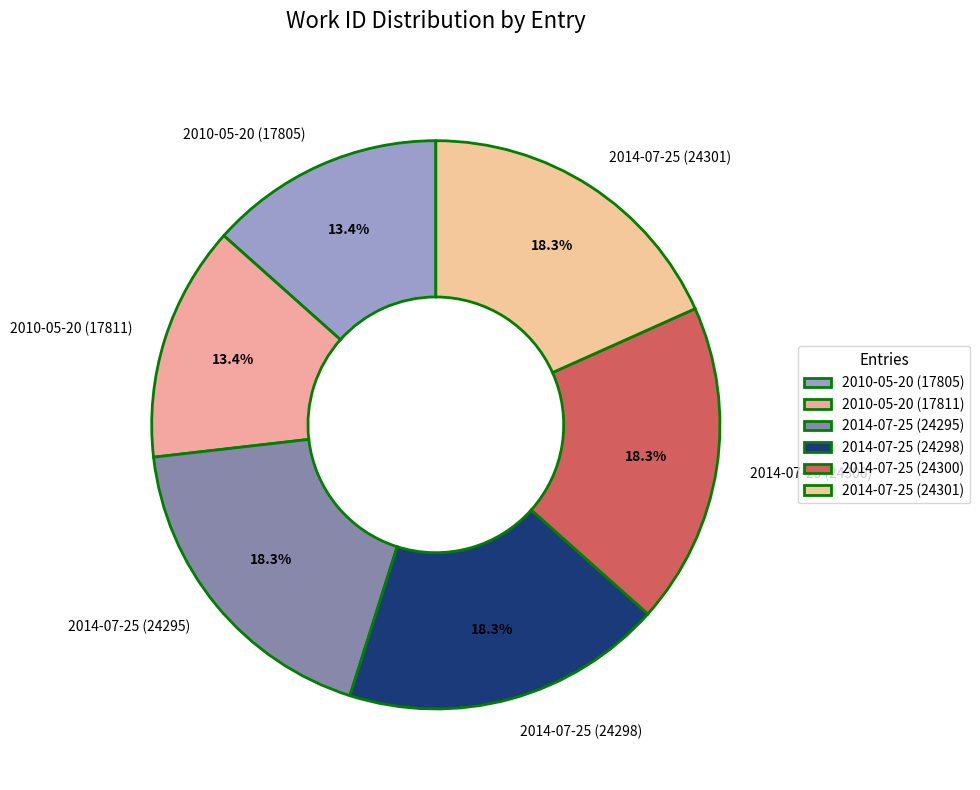

Does any single category account for the majority?

No